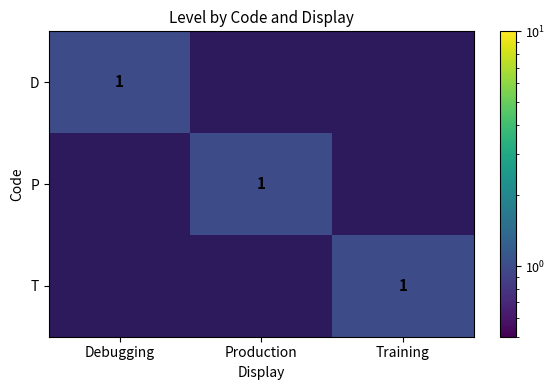

Is it true that T equals 1 at Training?

True